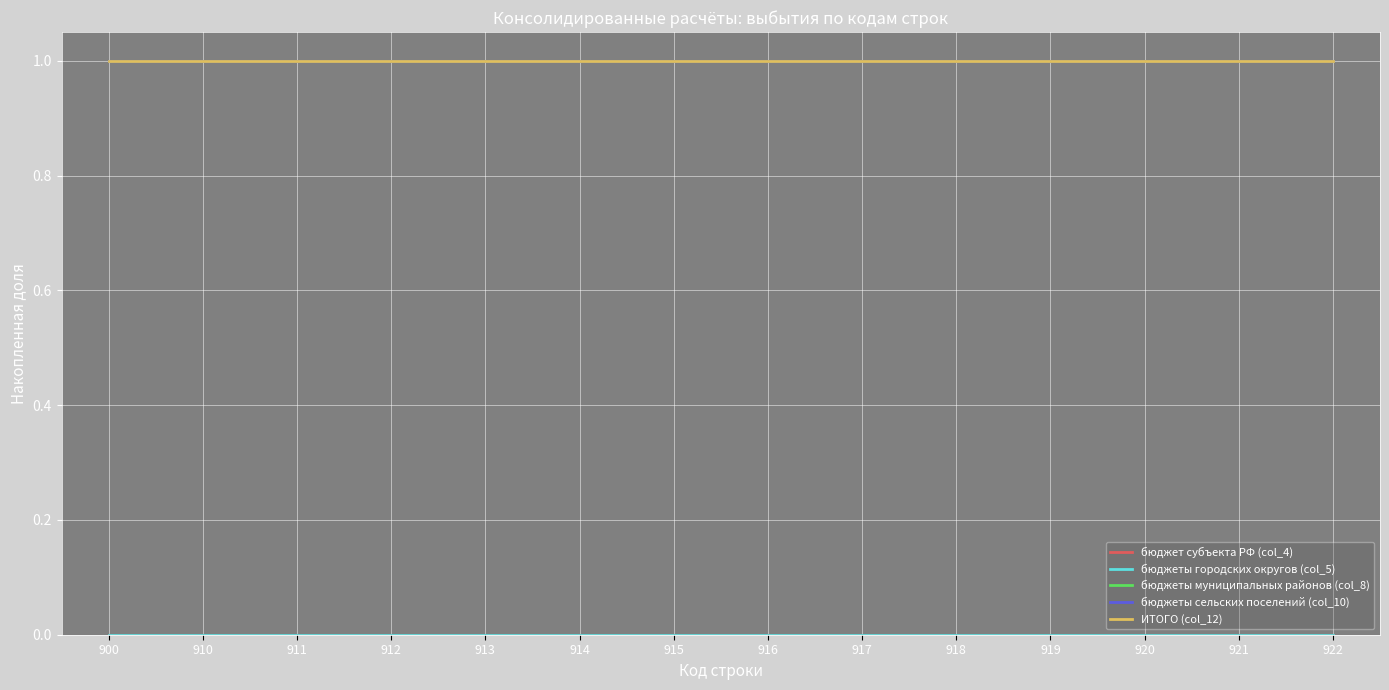

Reading left to right, transcribe all the data shown in this chart.

бюджет субъекта РФ (col_4): 900=0	910=0	911=0	912=0	913=0	914=0	915=0	916=0	917=0	918=0	919=0	920=0	921=0	922=0
бюджеты городских округов (col_5): 900=0	910=0	911=0	912=0	913=0	914=0	915=0	916=0	917=0	918=0	919=0	920=0	921=0	922=0
бюджеты муниципальных районов (col_8): 900=1	910=1	911=1	912=1	913=1	914=1	915=1	916=1	917=1	918=1	919=1	920=1	921=1	922=1
бюджеты сельских поселений (col_10): 900=1	910=1	911=1	912=1	913=1	914=1	915=1	916=1	917=1	918=1	919=1	920=1	921=1	922=1
ИТОГО (col_12): 900=1	910=1	911=1	912=1	913=1	914=1	915=1	916=1	917=1	918=1	919=1	920=1	921=1	922=1